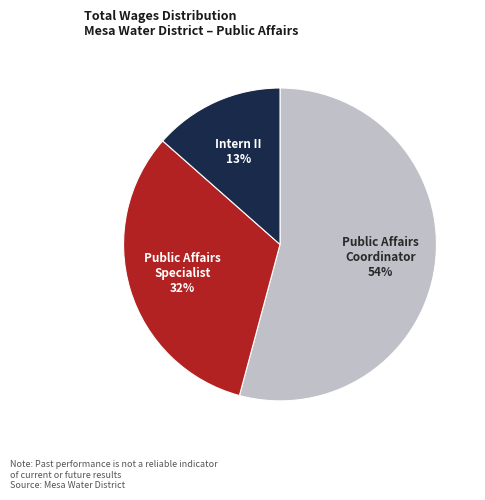

To the nearest percent, what is the average slice percentage?

33%